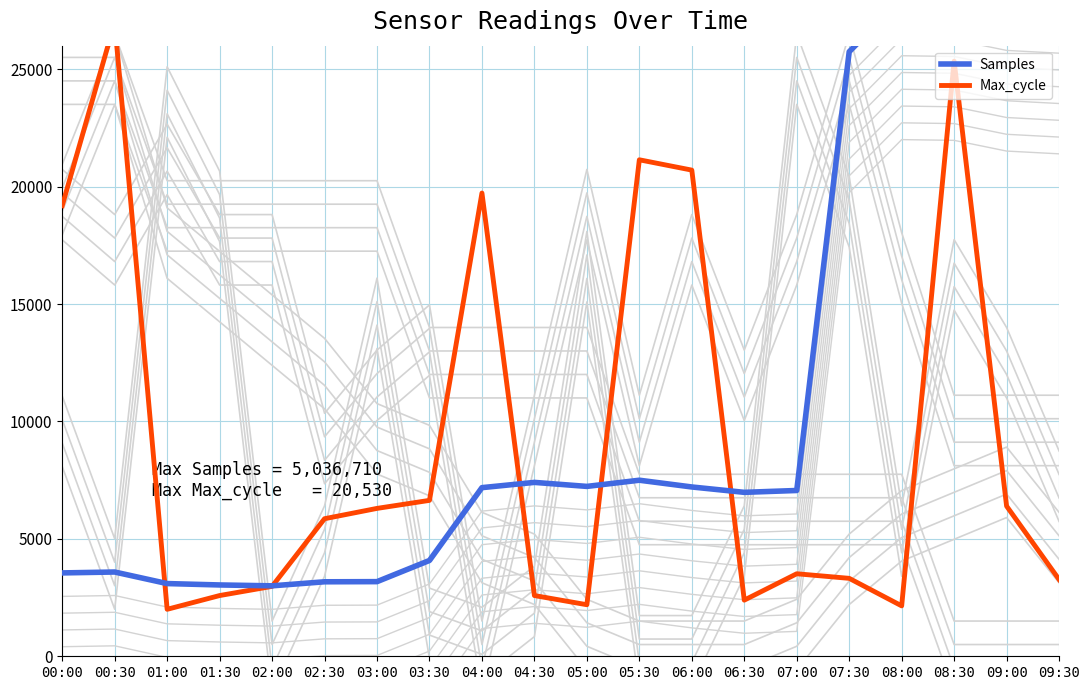

What is the value of the Samples point at the 1st from the left?

3550.0